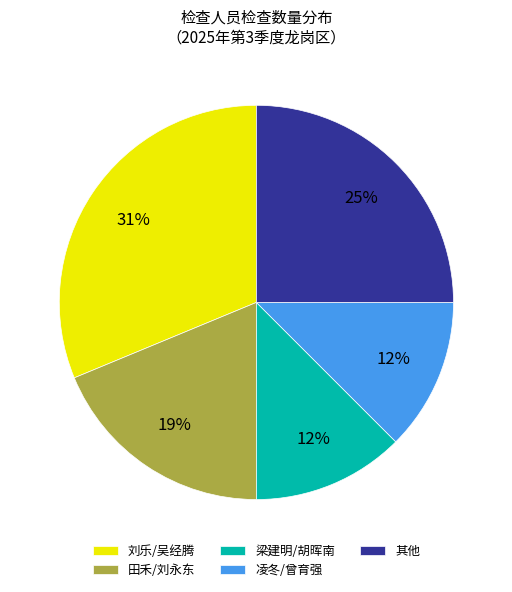

What is the largest slice in the pie chart?

刘乐/吴经腾